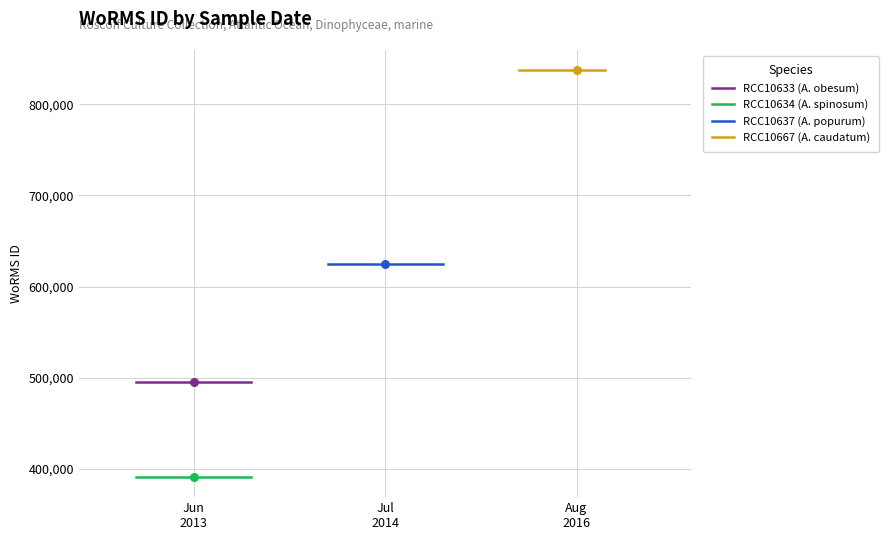

Which series has the largest total across all categories?

RCC10667 (A. caudatum)